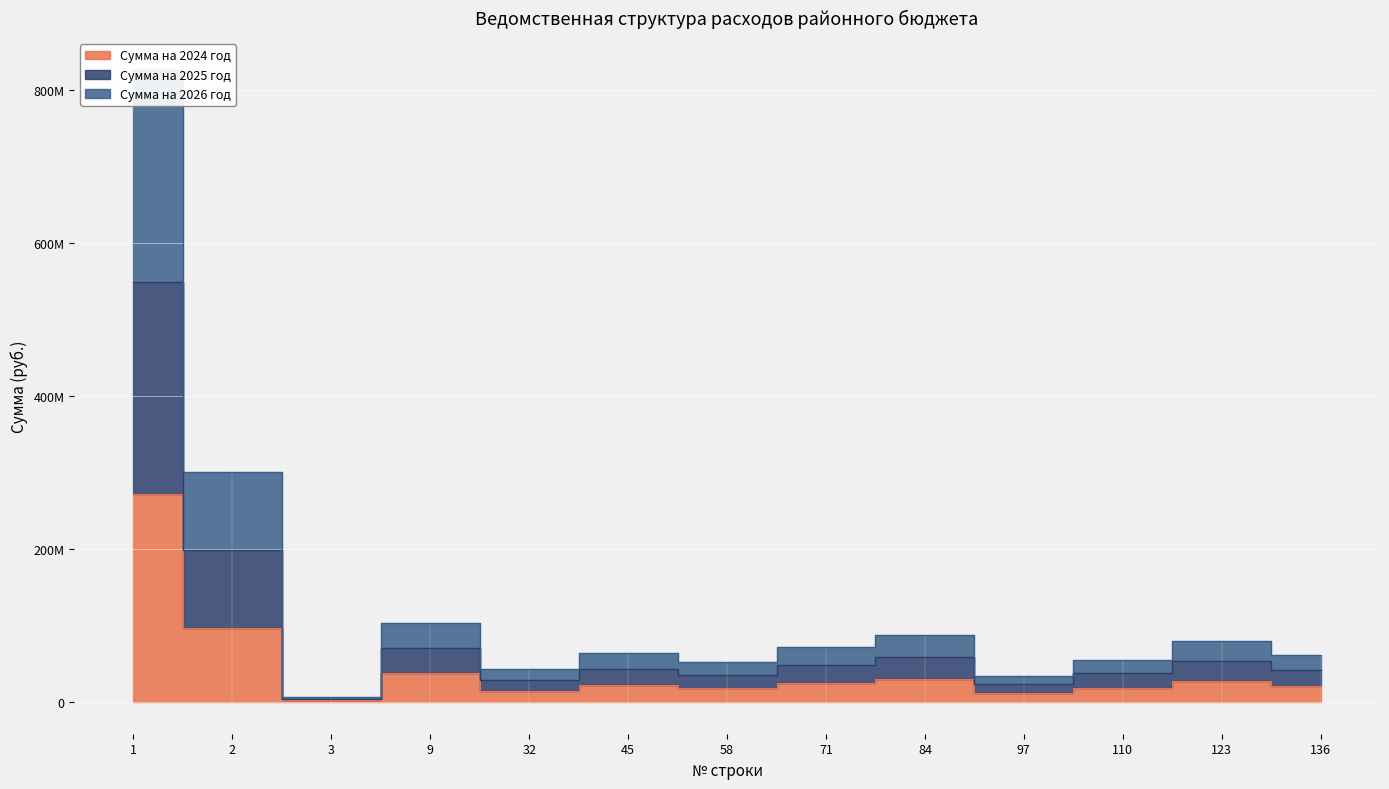

Rank the categories by Сумма на 2024 год value from highest to lowest.

1, 2, 9, 84, 123, 71, 45, 136, 110, 58, 32, 97, 3